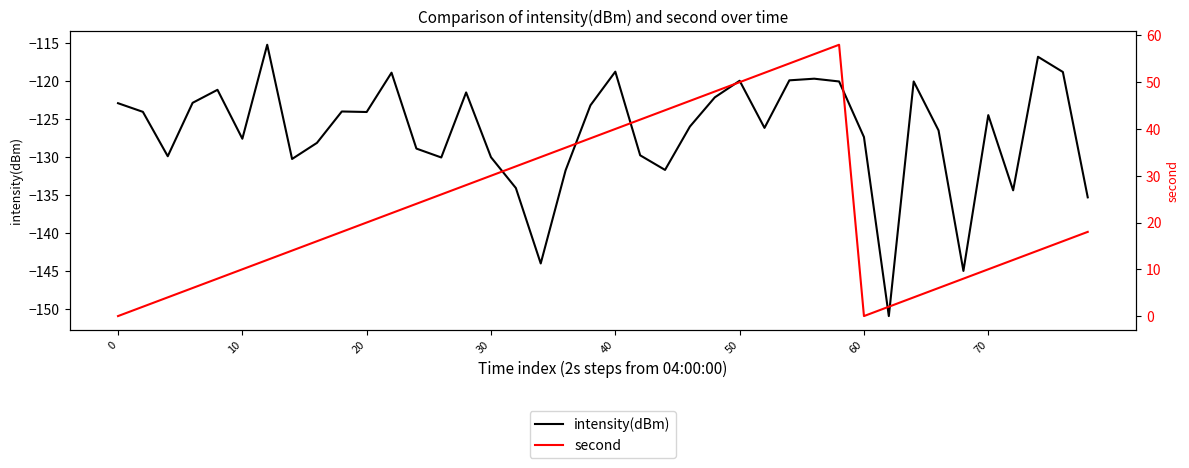

What is the sum of all intensity(dBm) values?

-5065.7